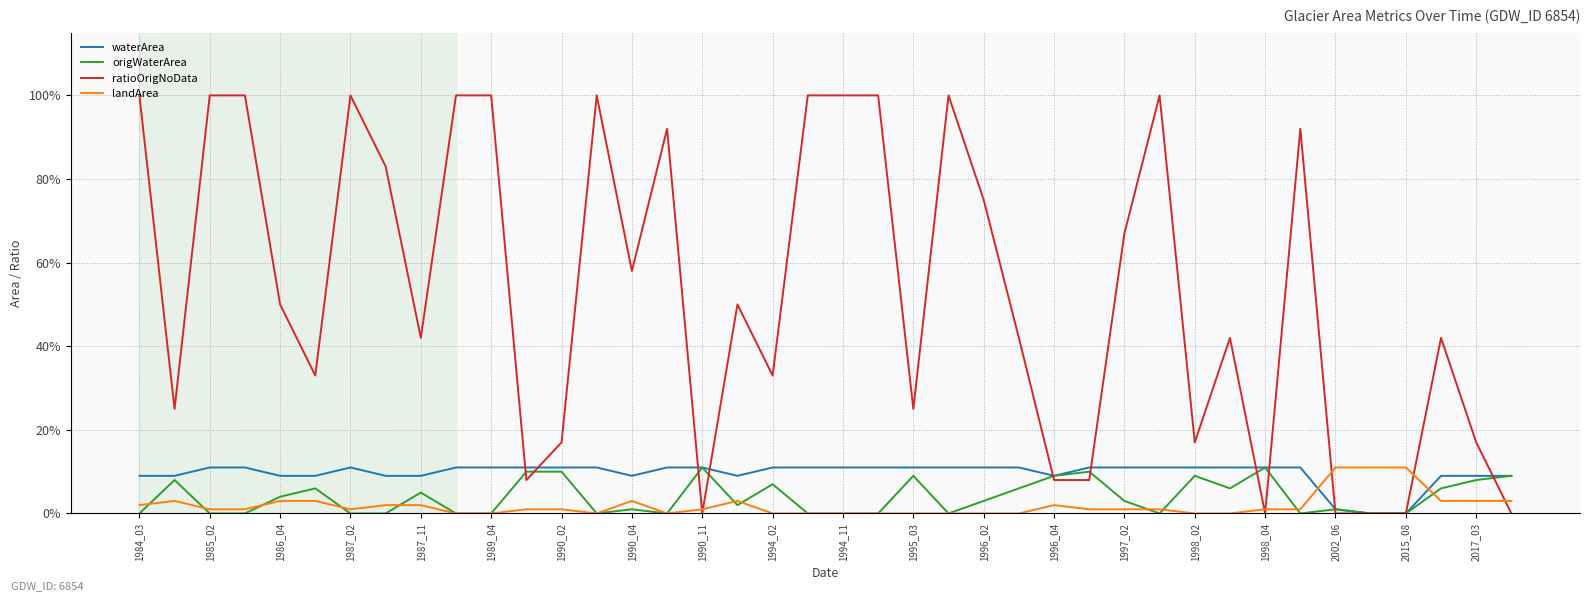

What are all the series names shown in the legend?

waterArea, origWaterArea, ratioOrigNoData, landArea